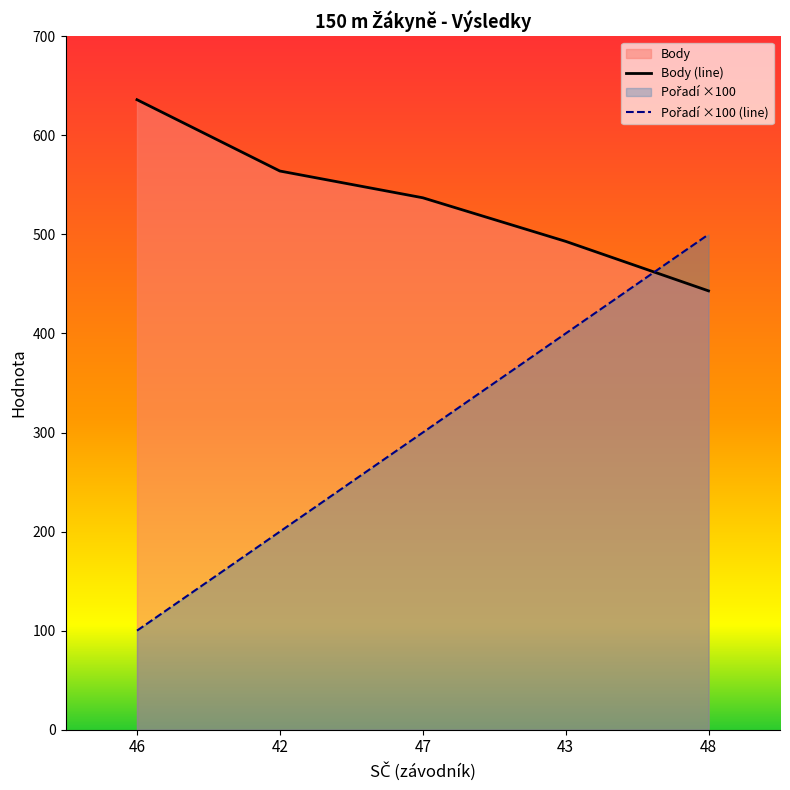

Where do Pořadí ×100 (line) and Body (line) first cross each other?

43 and 48